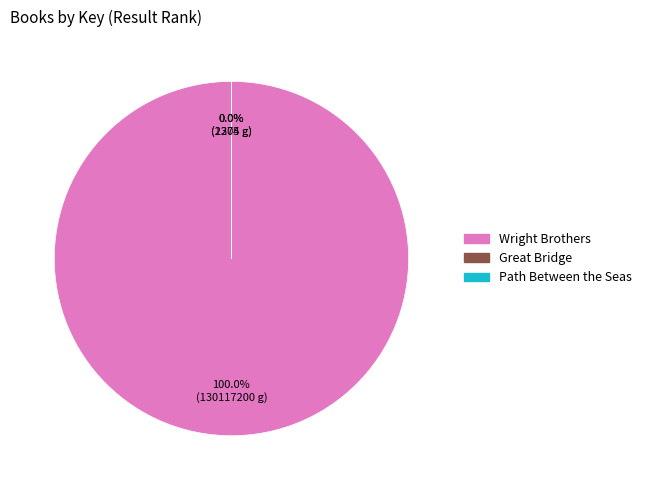

Count the number of slices in the pie.

3